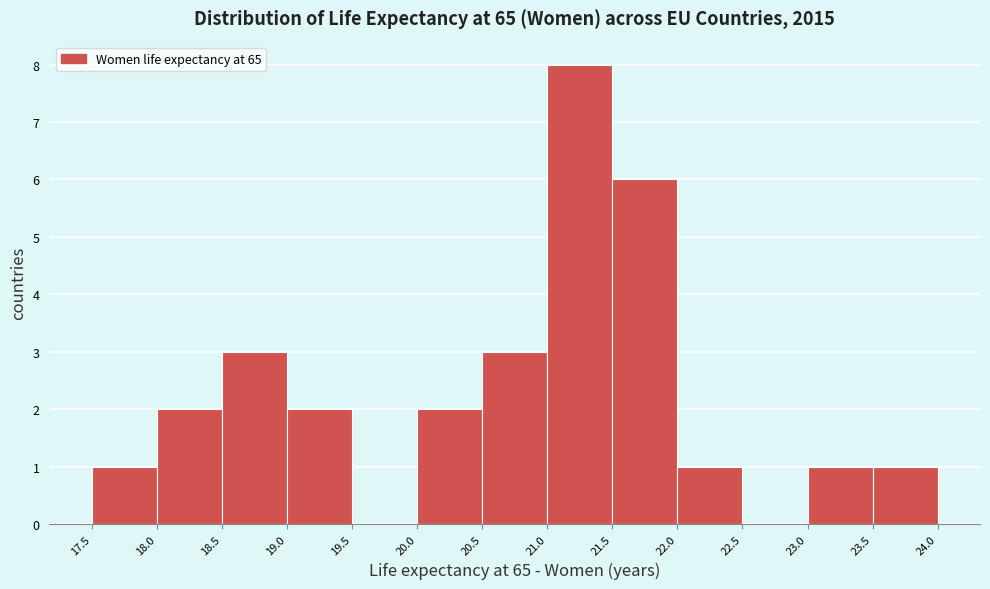

Reading left to right, transcribe this chart: for each bar, give the range it covers on the x-axis and its height. The values are not printed on the chart, so give them approximately, as read against the axis.

17.5 to 18.0: 1
18.0 to 18.5: 2
18.5 to 19.0: 3
19.0 to 19.5: 2
19.5 to 20.0: 0
20.0 to 20.5: 2
20.5 to 21.0: 3
21.0 to 21.5: 8
21.5 to 22.0: 6
22.0 to 22.5: 1
22.5 to 23.0: 0
23.0 to 23.5: 1
23.5 to 24.0: 1